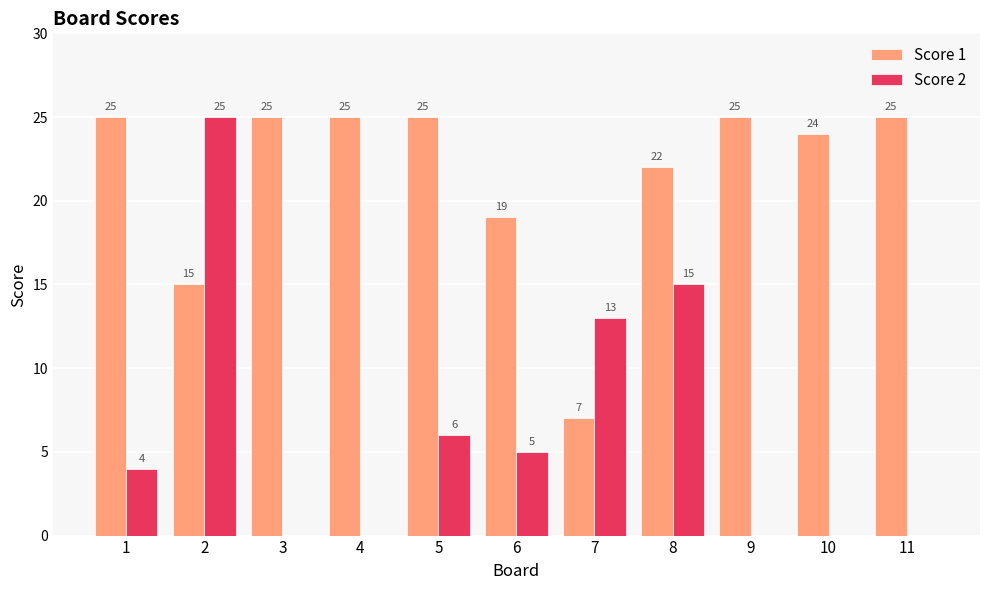

Is the value of Score 2 at 9 greater than the value of Score 1 at 2?

No